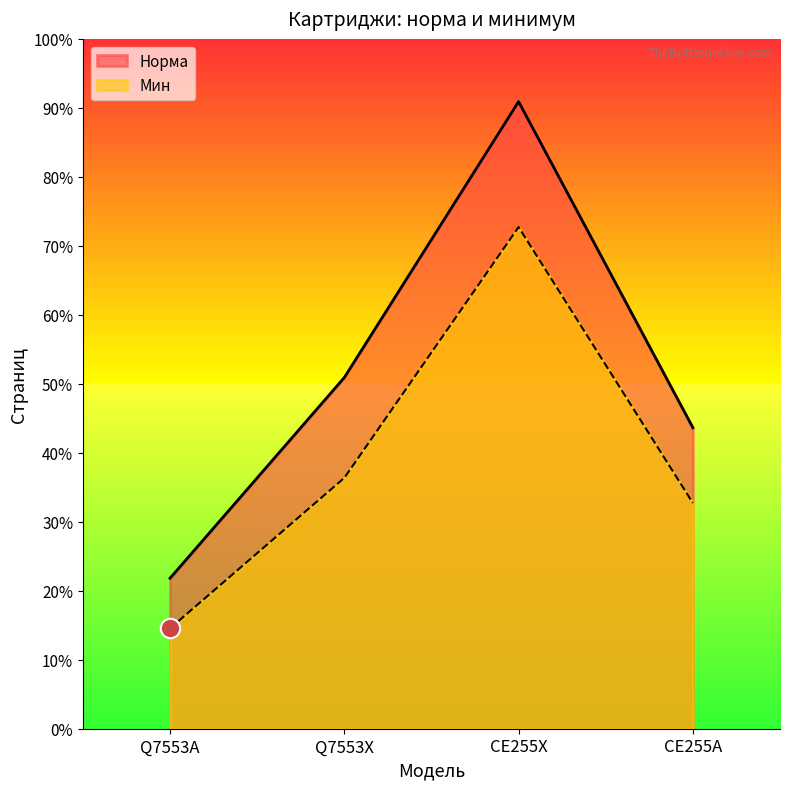

What are all the series names shown in the legend?

Норма, Мин